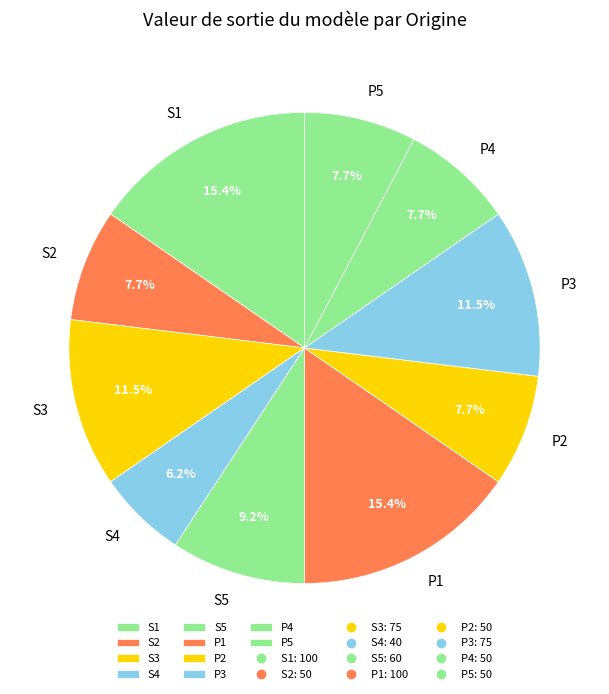

Does P3 account for over 50% of the chart?

No